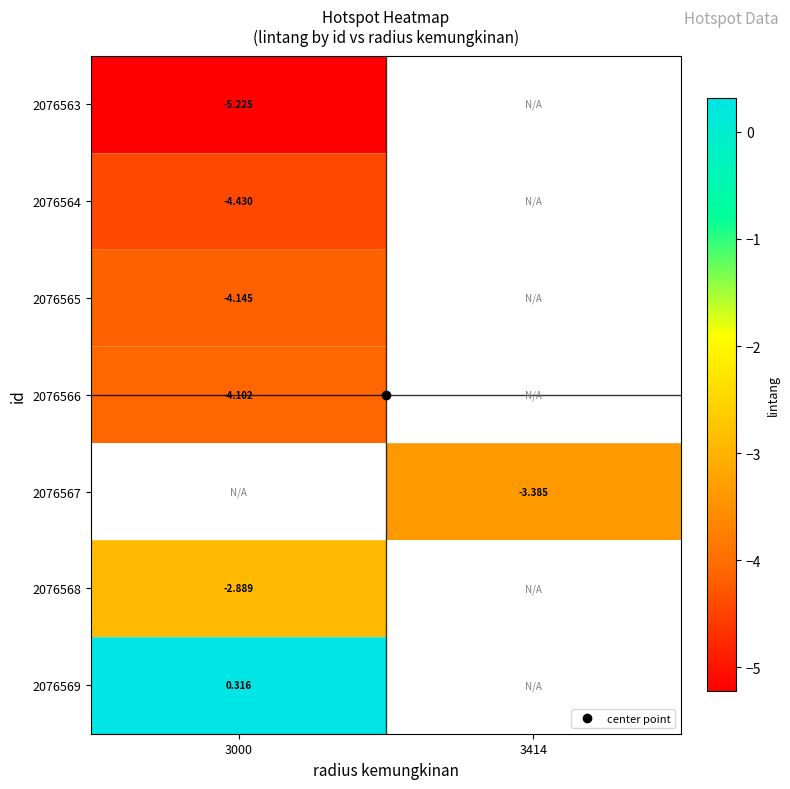

The value of 2076565 at 3000 is -4.1. True or false?

True